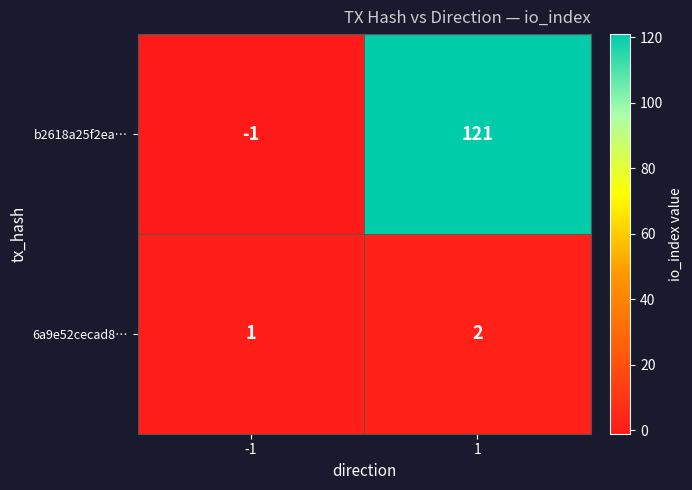

Which series changed the most between -1 and 1?

b2618a25f2ea…